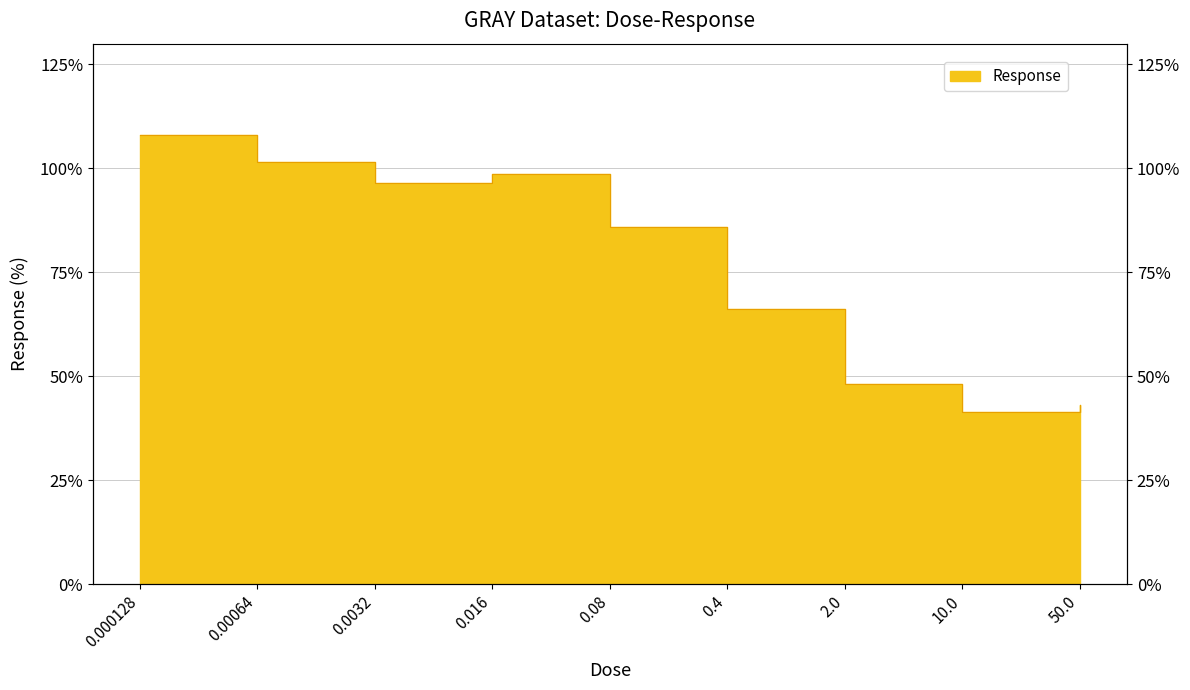

How many interior local valleys (lower than both neighbors) does the data have?

2